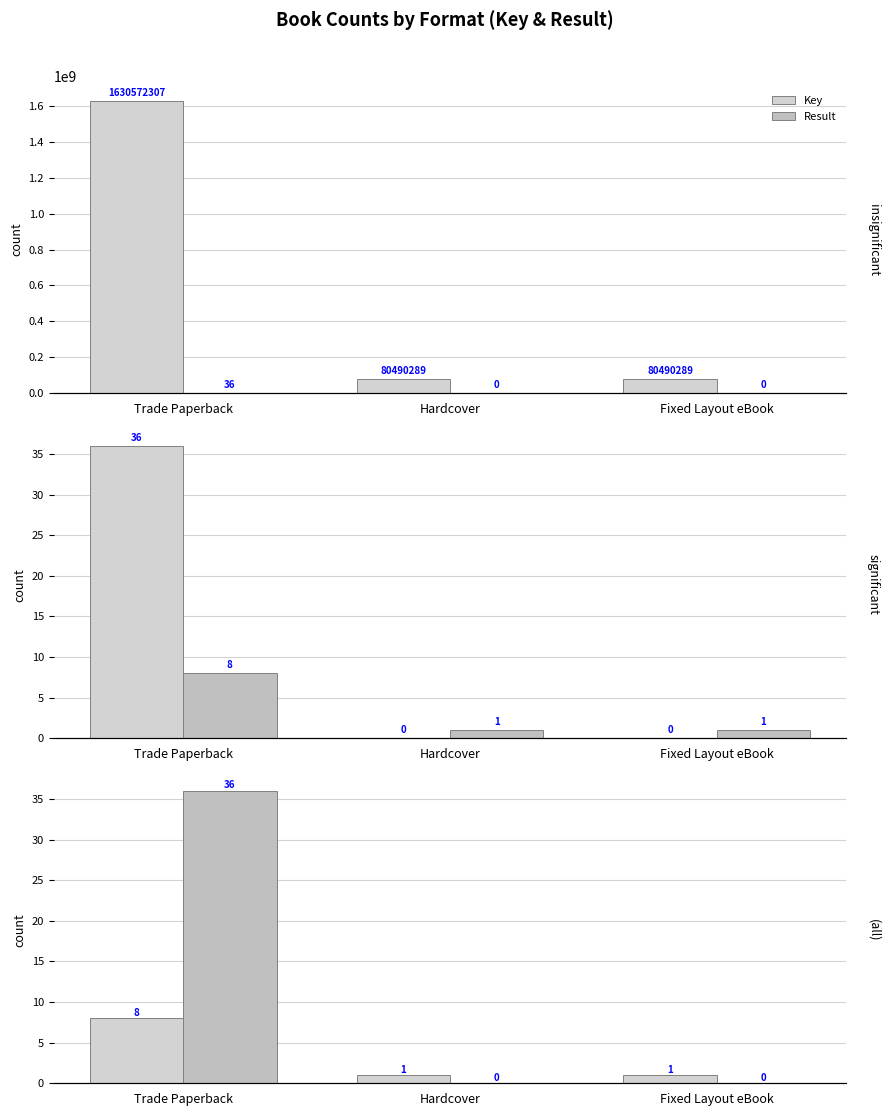

How many series are shown in this chart?

2